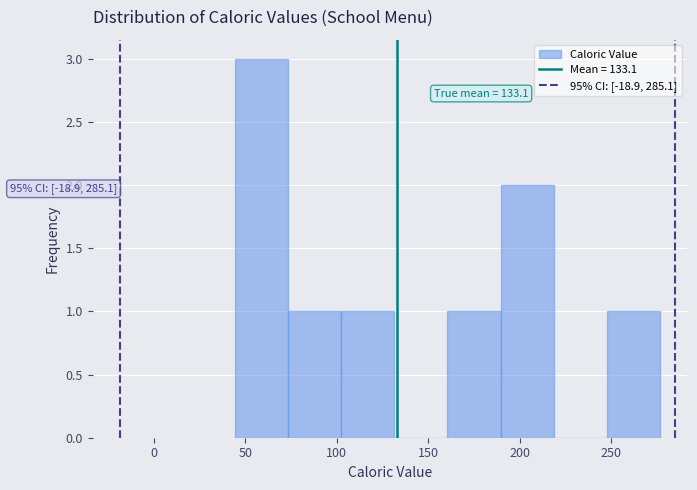

Over which range of the x-axis is the bar tallest?

45 to 75